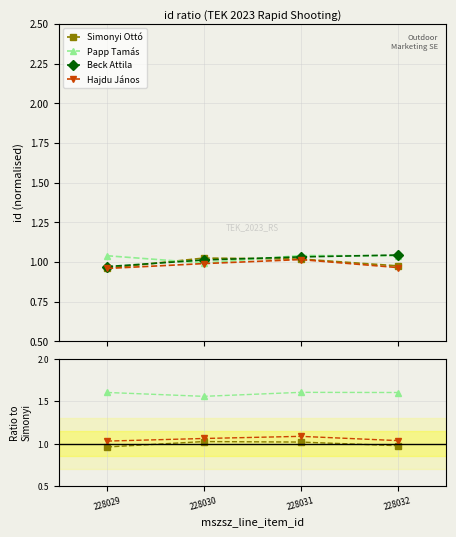

True or false: Simonyi Ottó and Papp Tamás intersect in this chart.

False